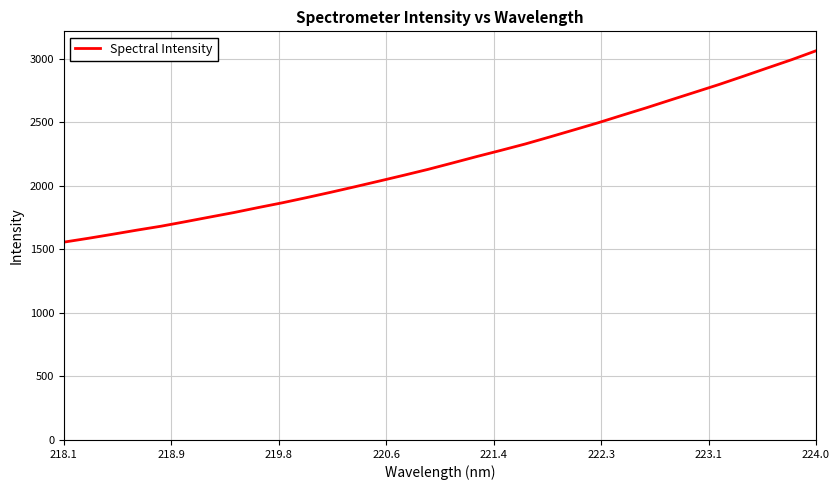

What is the difference between the maximum and minimum values?

1505.5